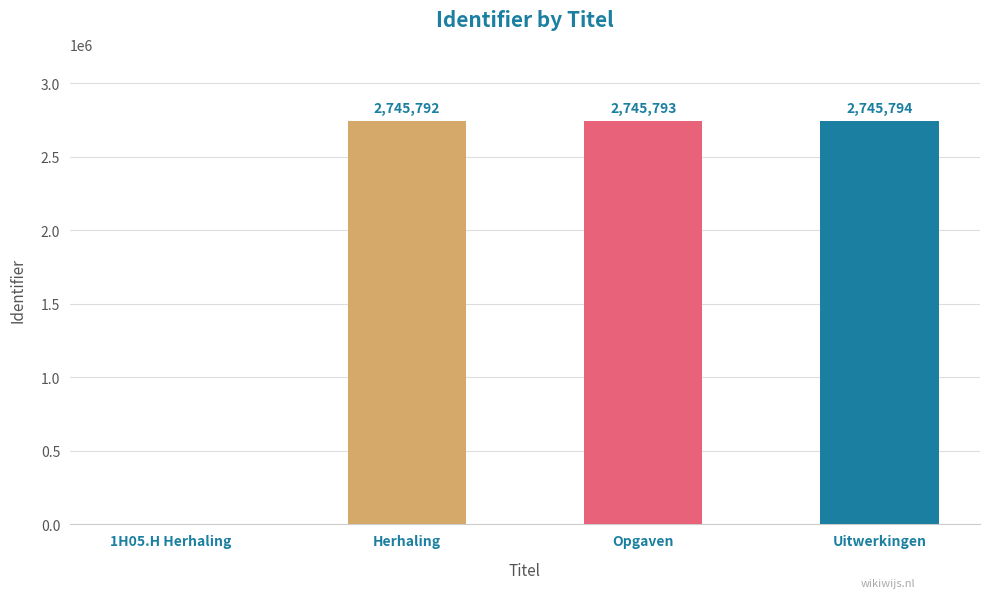

Are the bars grouped side by side (vs. stacked)?

No